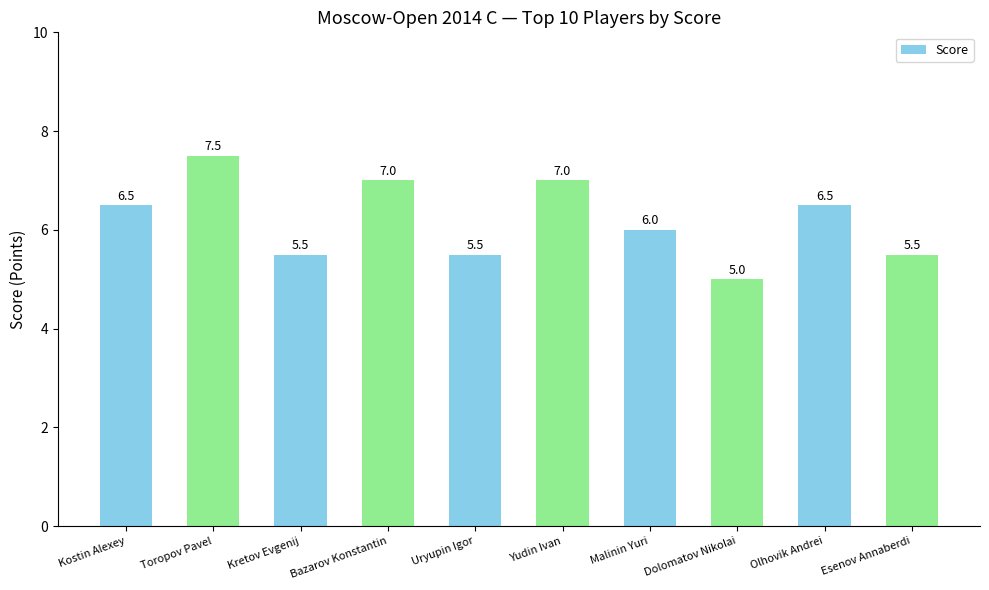

What is the sum of the values at Olhovik Andrei and Malinin Yuri?

12.5